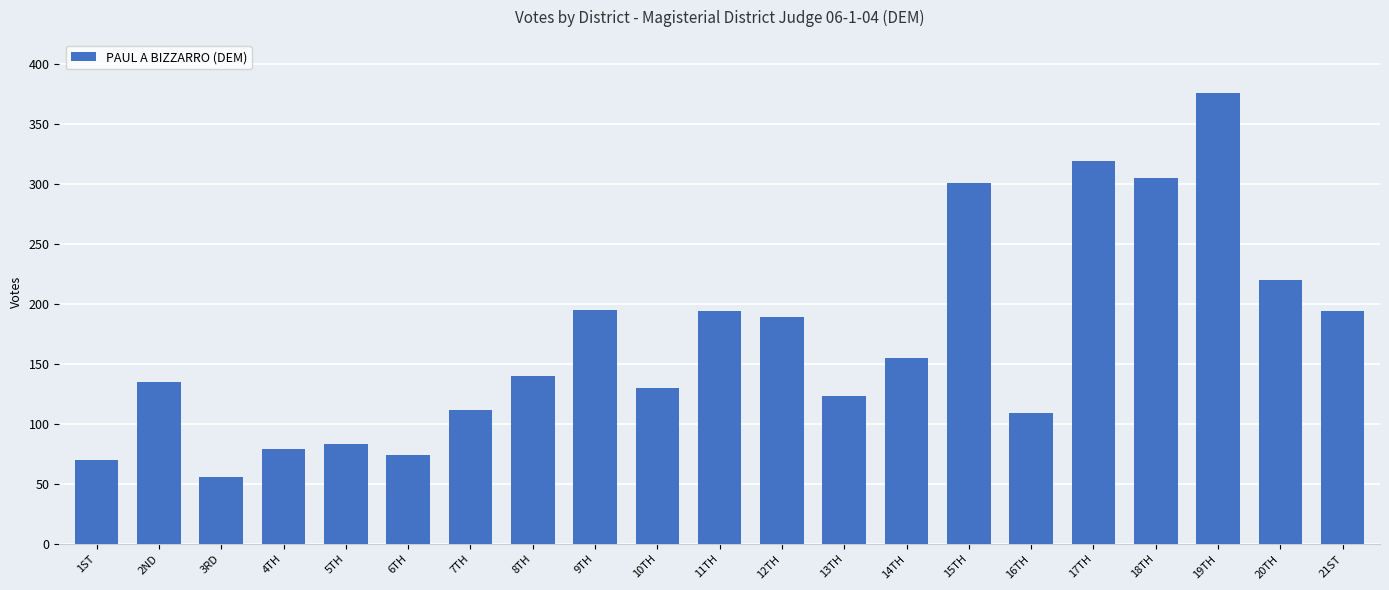

How many data points does each series have?

21